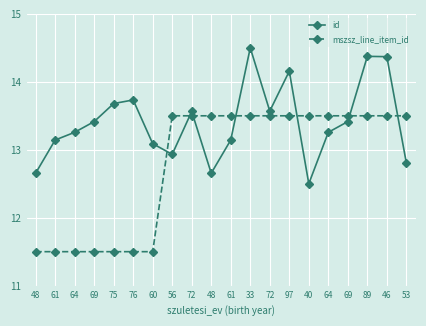

Reading right to left, transcribe all the data shown in this chart.

id: 12.8	14.4	14.4	13.4	13.3	12.5	14.2	13.6	14.5	13.1	12.7	13.6	12.9	13.1	13.7	13.7	13.4	13.3	13.1	12.7
mszsz_line_item_id: 13.5	13.5	13.5	13.5	13.5	13.5	13.5	13.5	13.5	13.5	13.5	13.5	13.5	11.5	11.5	11.5	11.5	11.5	11.5	11.5